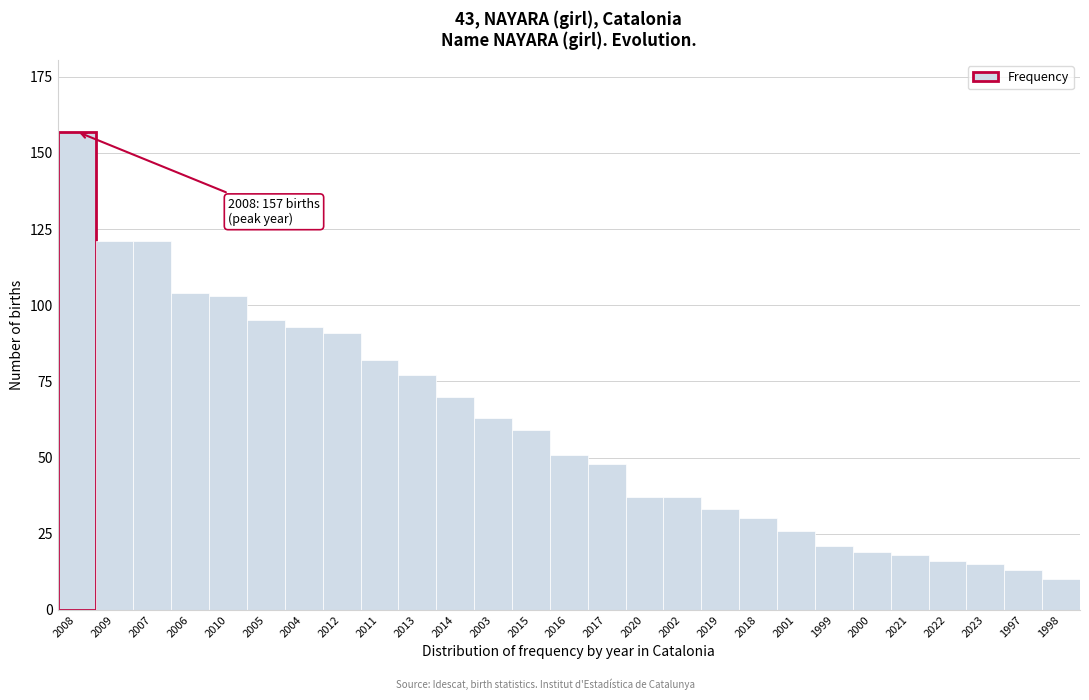

Reading left to right, list all the values displayed in this chart.

157	121	121	104	103	95	93	91	82	77	70	63	59	51	48	37	37	33	30	26	21	19	18	16	15	13	10